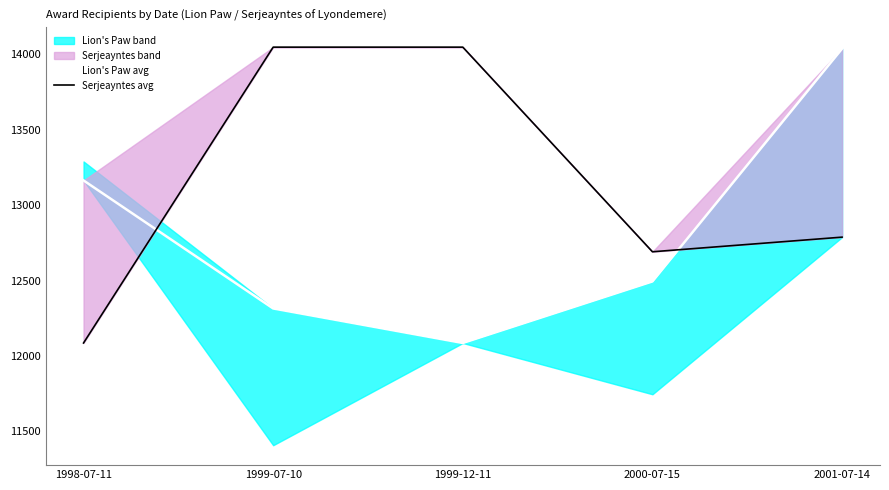

Which category has the lowest value across all series?

1999-12-11